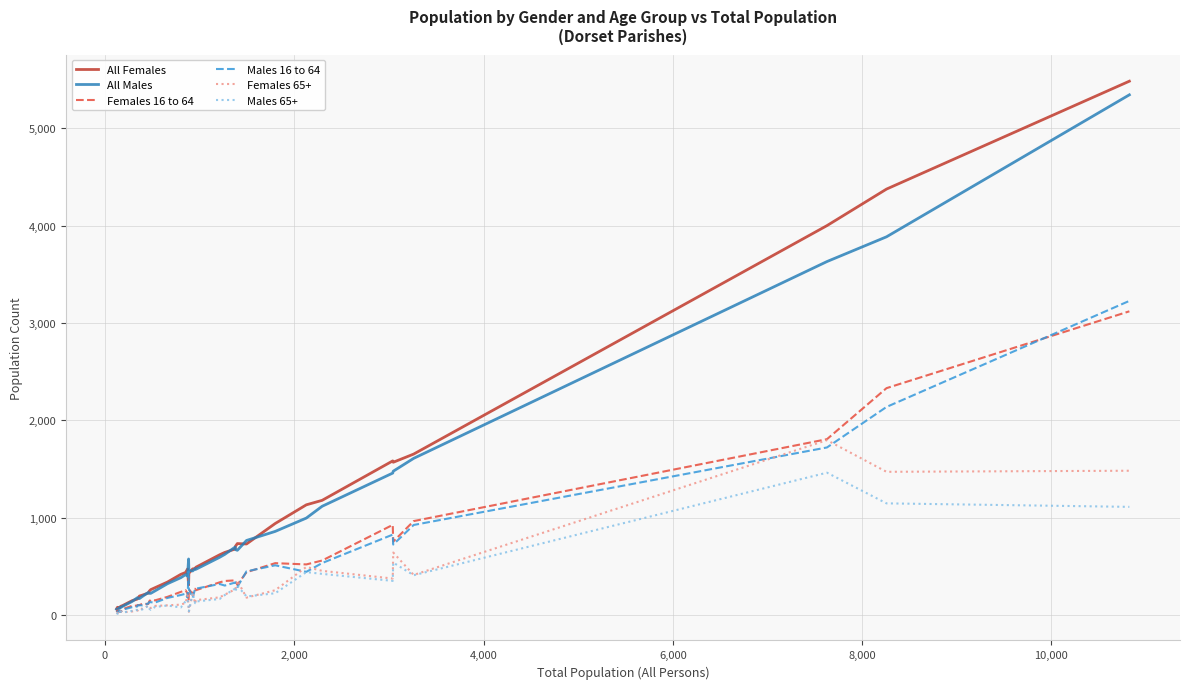

What is the maximum value shown in the chart?

5482